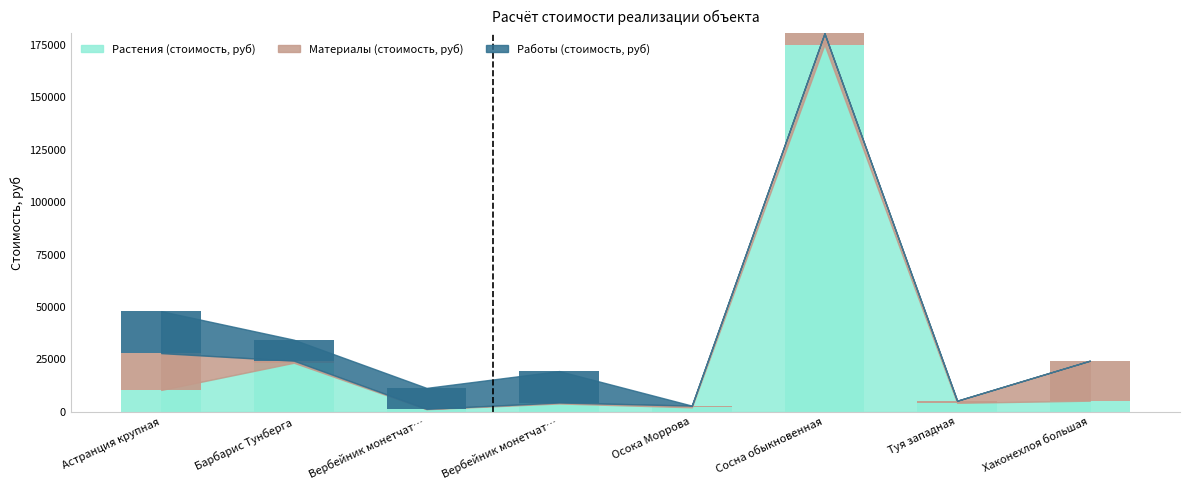

What is the label of the 7th bar from the left?

Туя западная